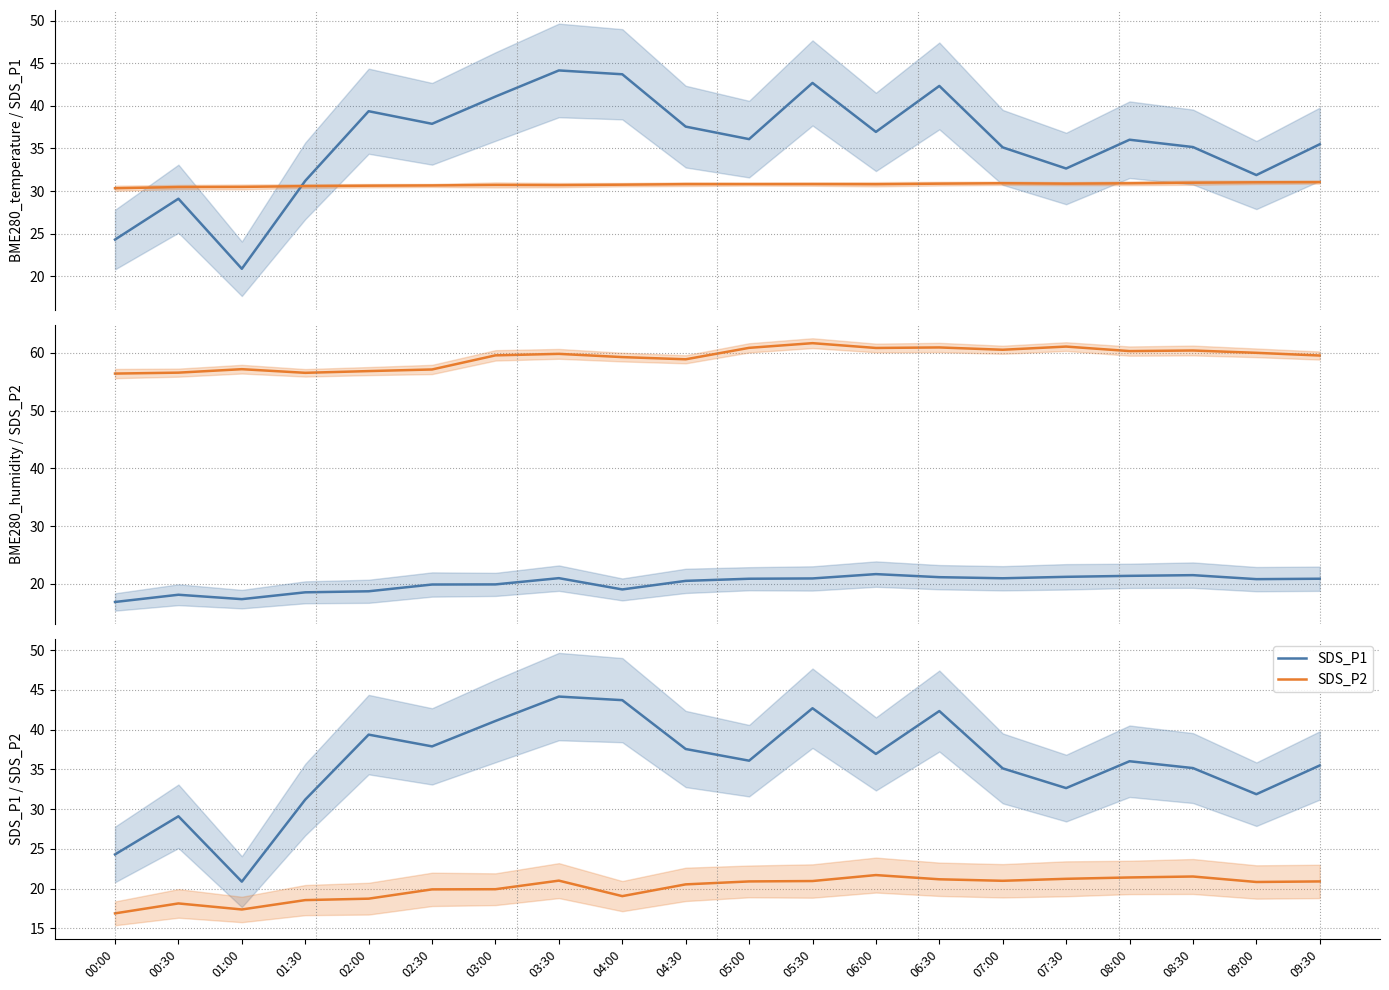

What is the value of the SDS_P1 point at the 7th from the left?

41.1